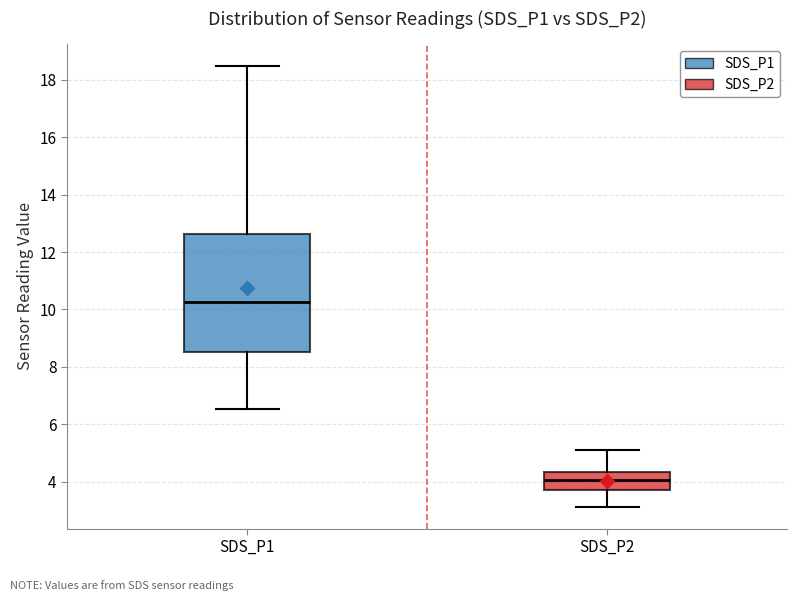

Reading left to right, read every box against the y-axis: the position of its median line, the range the box covers, and the ends of its whiskers. The values are not printed on the chart, so give them approximately, as read against the axis.

SDS_P1: median 10.2, box 8.6 to 12.6, whiskers 6.6 to 18.4
SDS_P2: median 4.0, box 3.8 to 4.4, whiskers 3.2 to 5.2